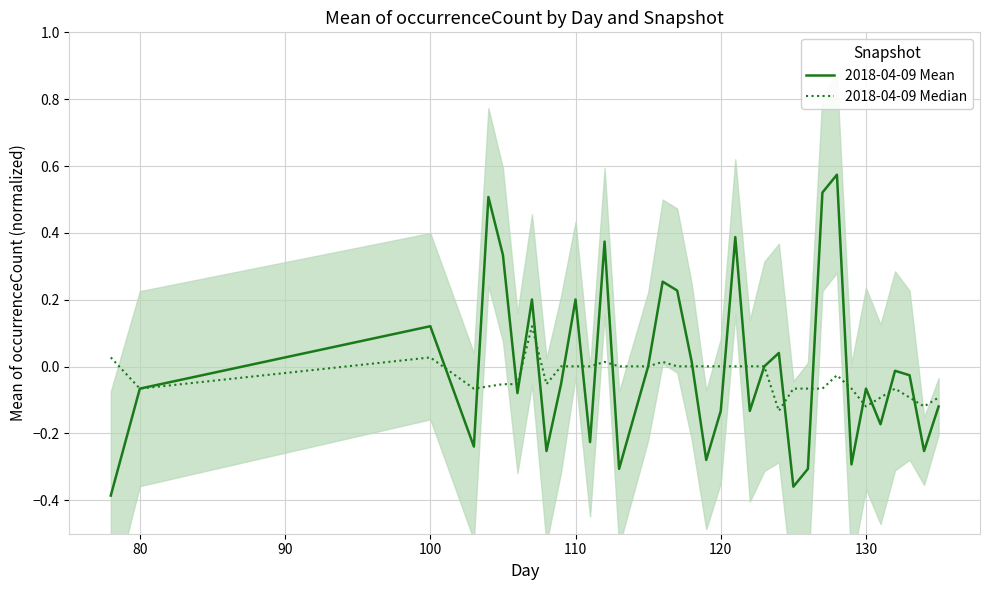

How many lines are shown in the chart?

2